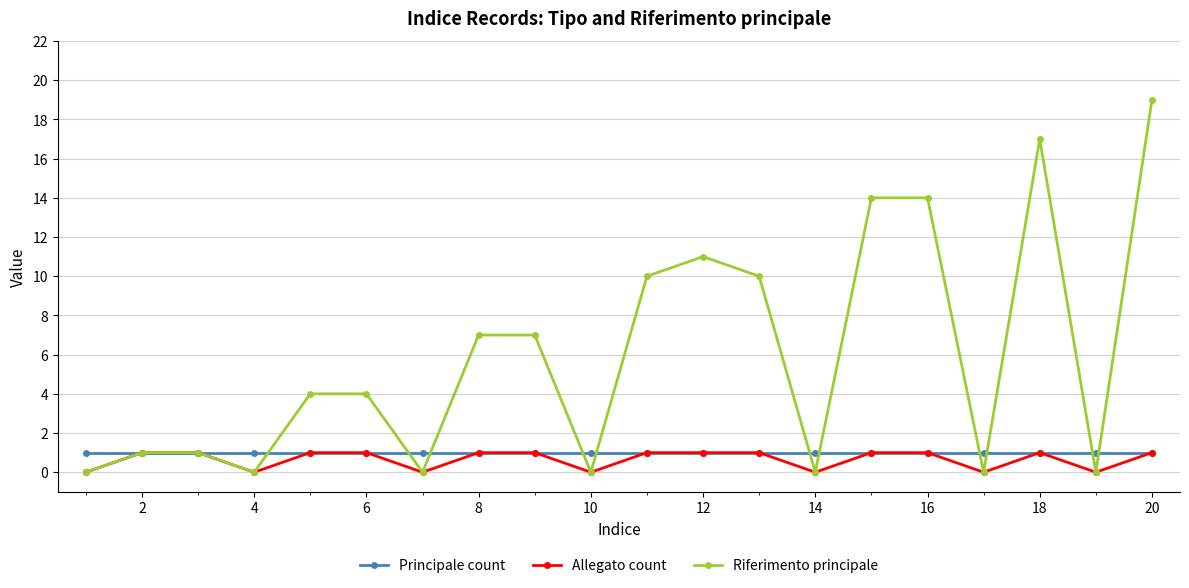

What is the value of the Allegato count point at the 9th from the left?

1